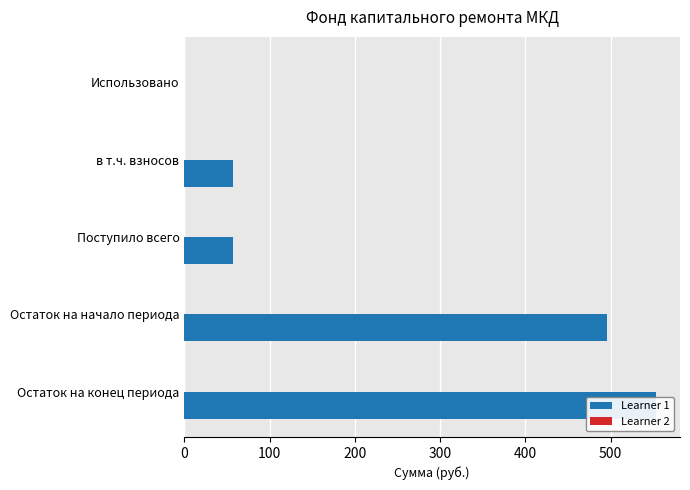

How many bars are there in each group?

2